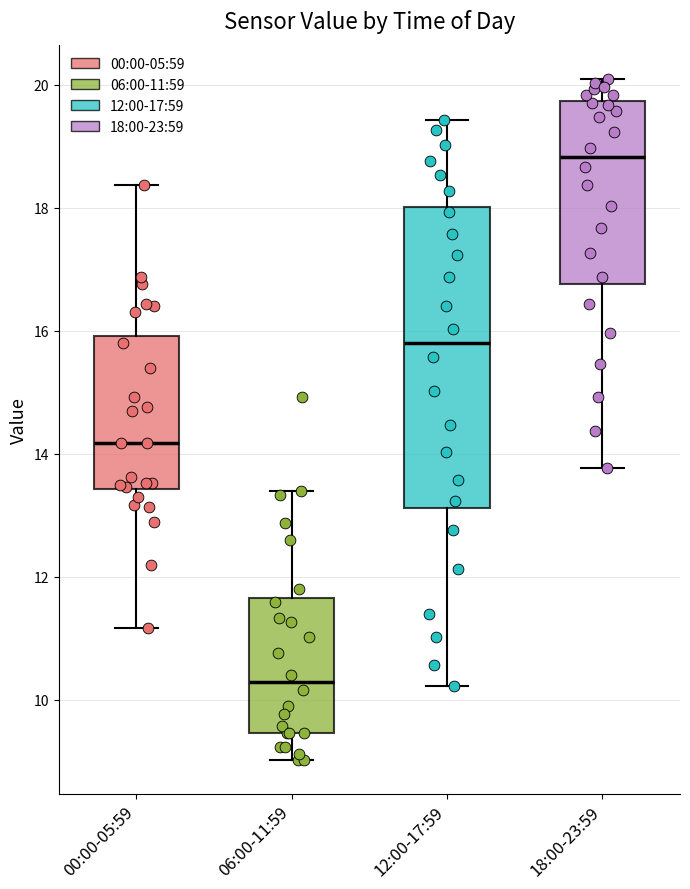

Which box's median line is the highest?

18:00-23:59